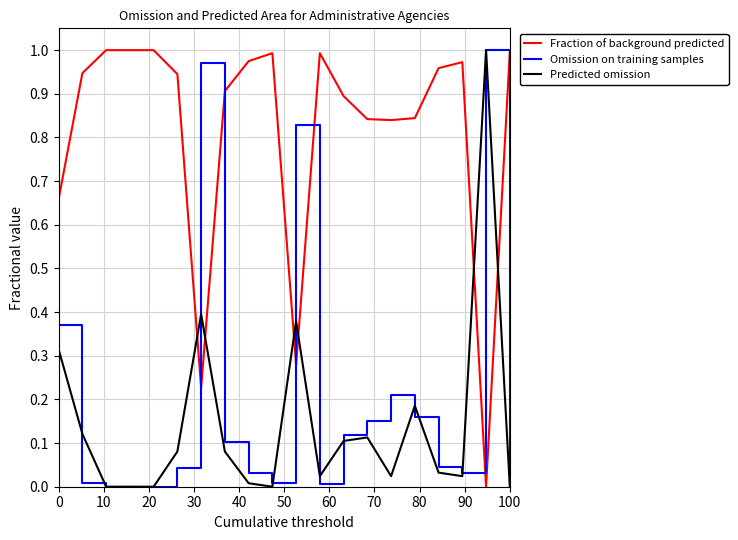

How many times do Omission on training samples and Fraction of background predicted cross each other?

6